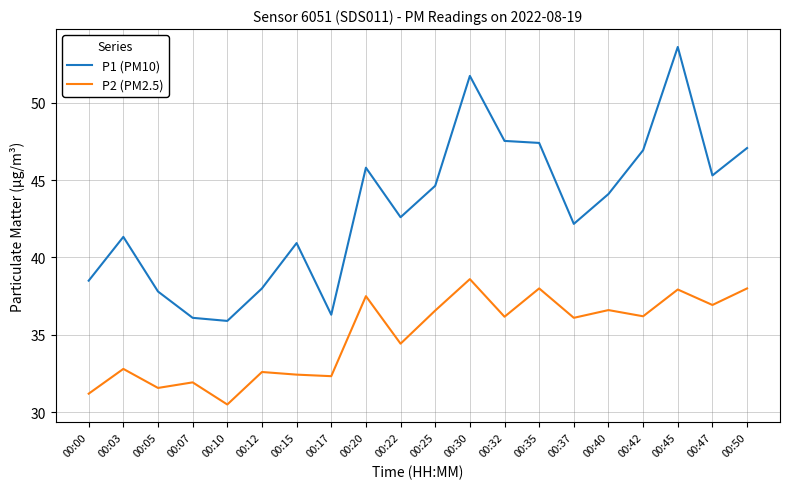

List the series in order of their overall mean, highest first.

P1 (PM10), P2 (PM2.5)